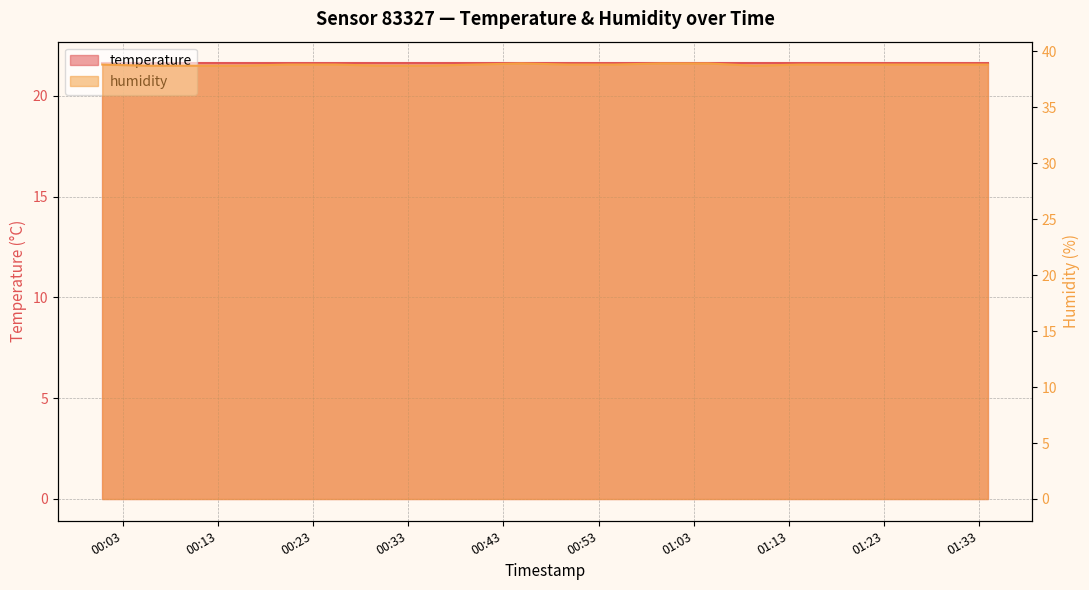

Does the chart have visible grid lines?

Yes